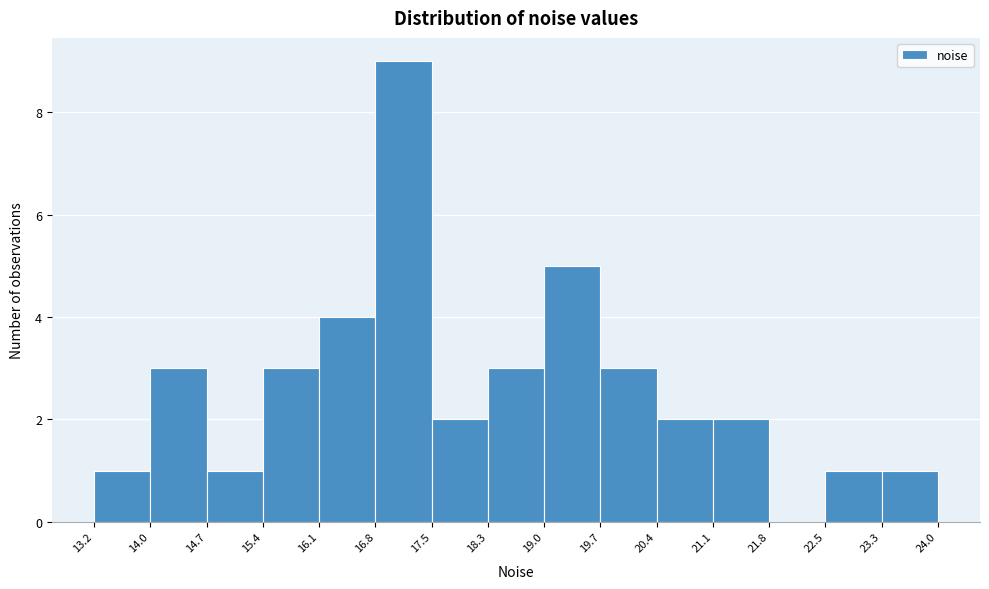

Reading left to right, list every bar in this chart as the range it spans on the x-axis followed by its height. The values are not printed on the chart, so give them approximately, as read against the axis.

13.2 to 14.0: 1
14.0 to 14.7: 3
14.7 to 15.4: 1
15.4 to 16.1: 3
16.1 to 16.8: 4
16.8 to 17.5: 9
17.5 to 18.3: 2
18.3 to 19.0: 3
19.0 to 19.7: 5
19.7 to 20.4: 3
20.4 to 21.1: 2
21.1 to 21.8: 2
21.8 to 22.5: 0
22.5 to 23.3: 1
23.3 to 24.0: 1